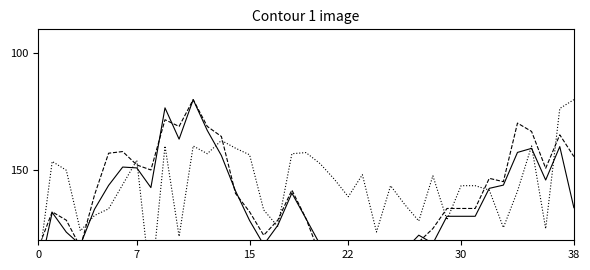

Count the number of data series in this chart.

3